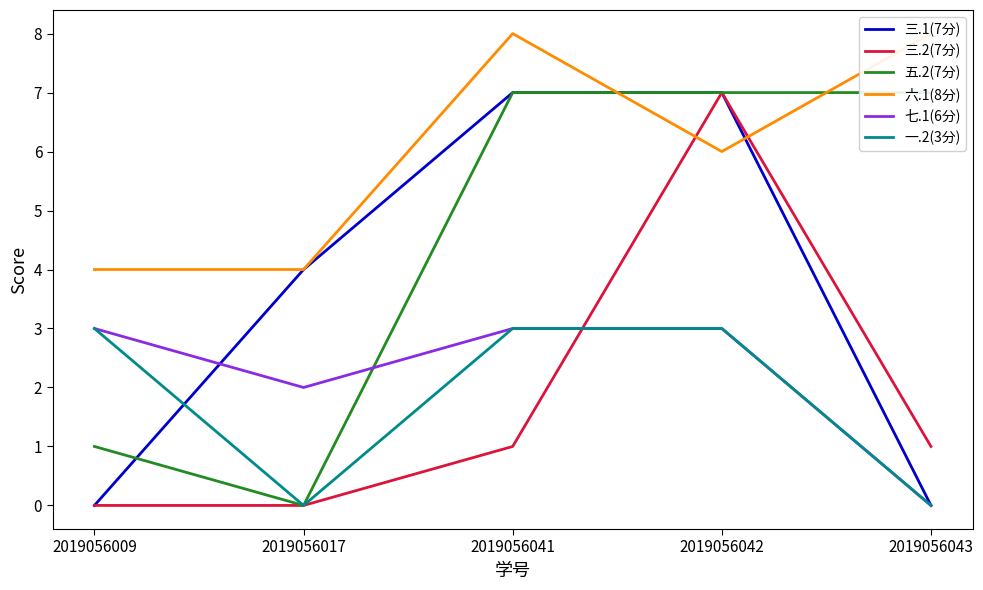

What is the average value of the 六.1(8分) series?

6